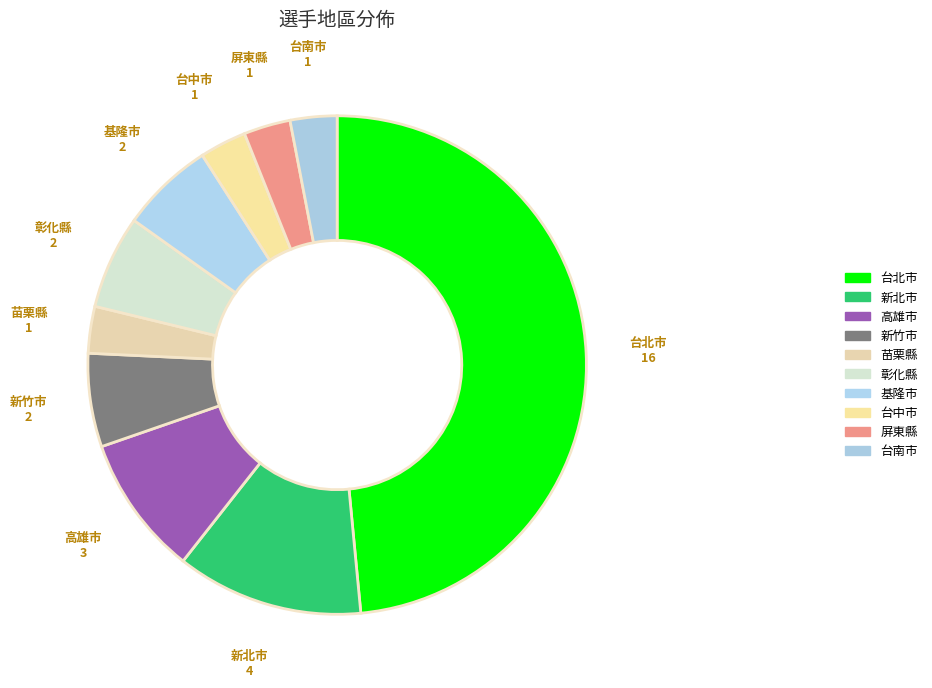

What is the smallest slice in the pie chart?

苗栗縣